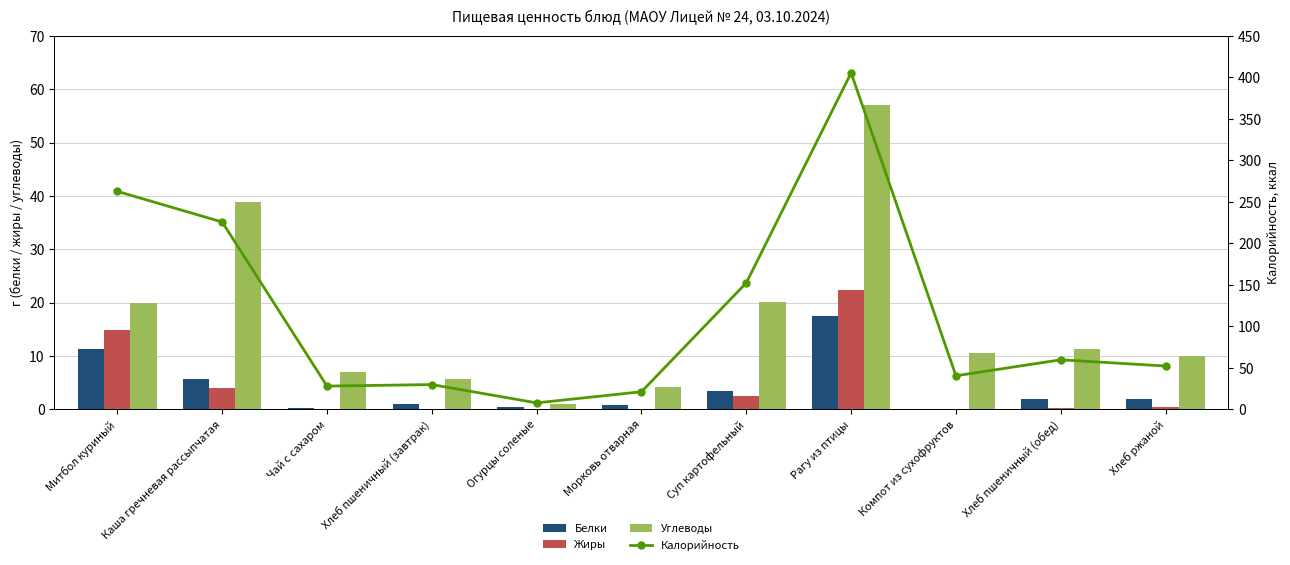

At how many categories does at least one series exceed 203?

3